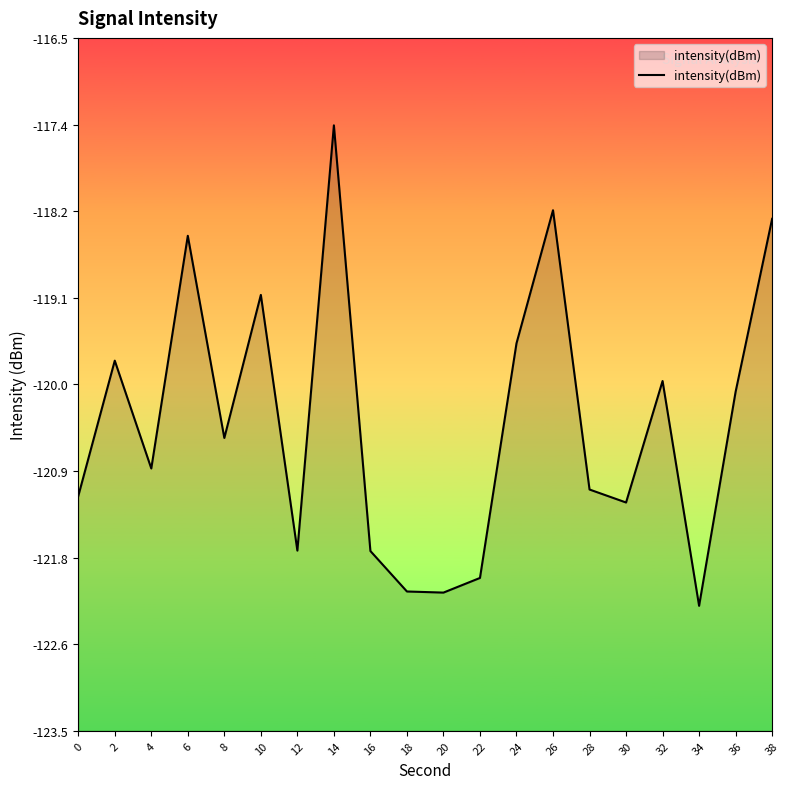

Reading left to right, what are all the values shown in this chart?

-121.1	-119.8	-120.8	-118.5	-120.5	-119.1	-121.7	-117.4	-121.7	-122.1	-122.1	-122.0	-119.6	-118.2	-121.1	-121.2	-120.0	-122.2	-120.1	-118.3